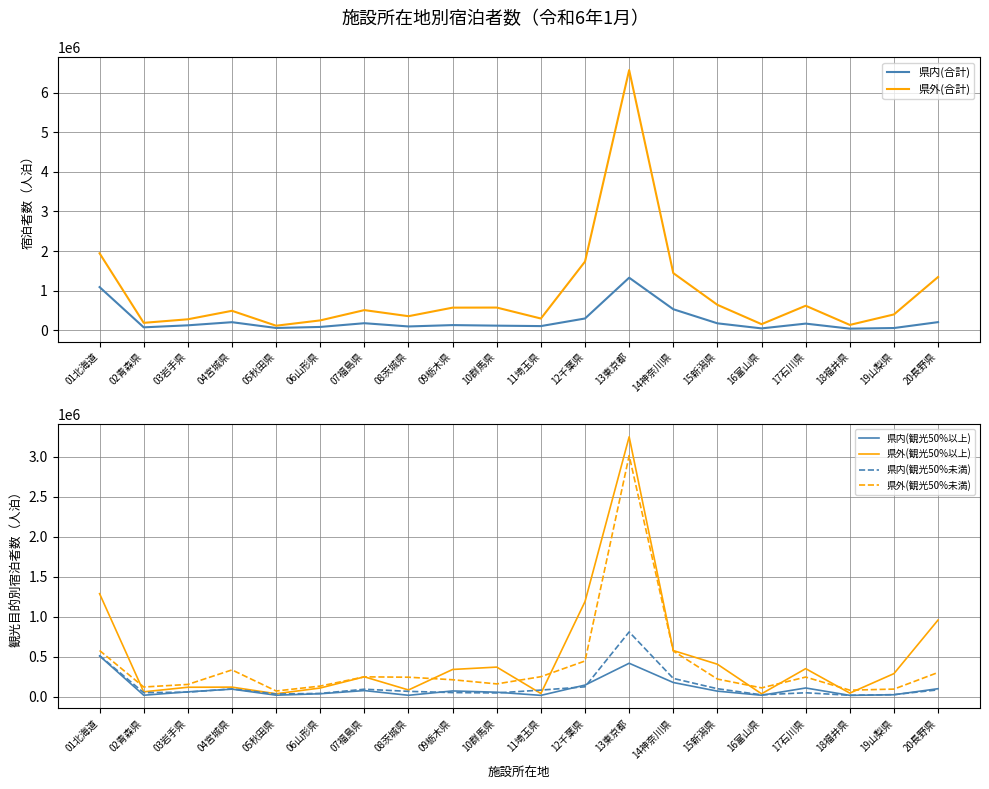

Is it true that 県内(観光50%以上) equals 19060 at 18福井県?

True